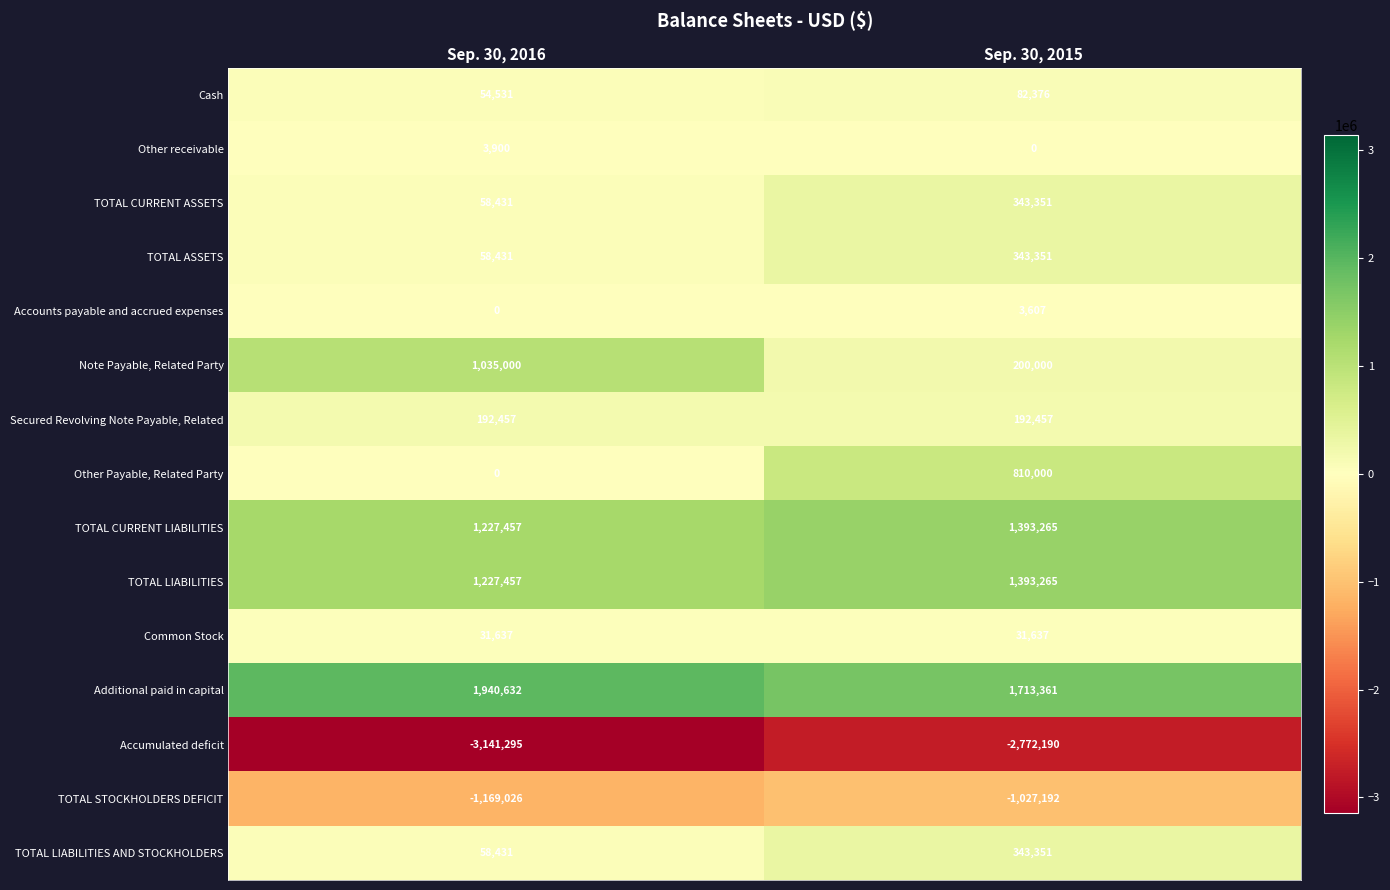

What is the maximum value shown in the chart?

1940632